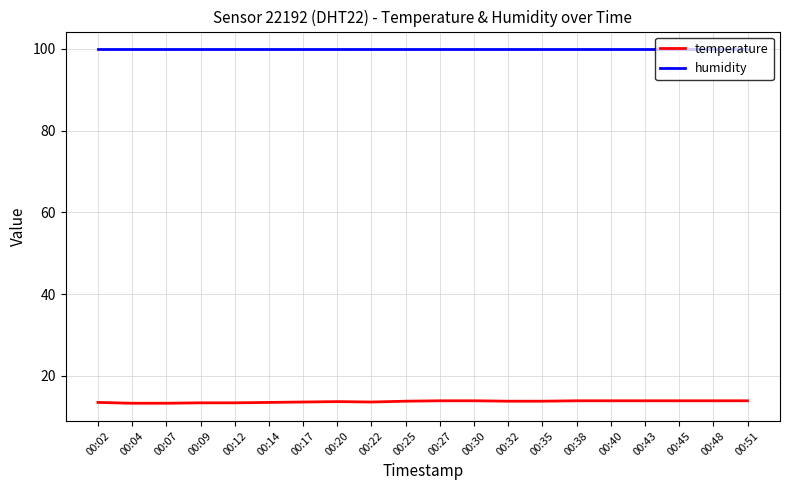

True or false: humidity and temperature cross at least once.

False